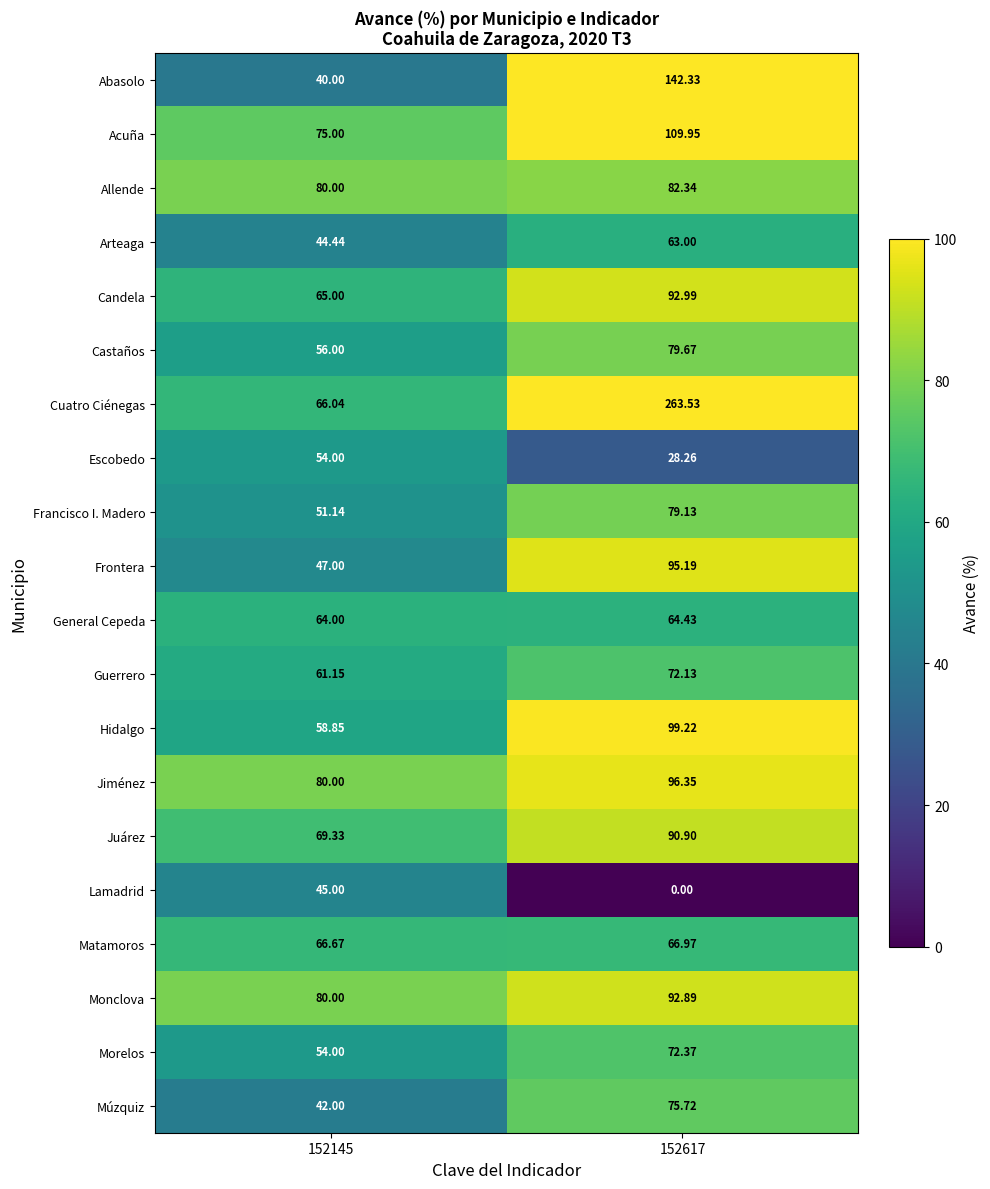

Rank the series at 152617 from highest to lowest value.

Cuatro Ciénegas, Abasolo, Acuña, Hidalgo, Jiménez, Frontera, Candela, Monclova, Juárez, Allende, Castaños, Francisco I. Madero, Múzquiz, Morelos, Guerrero, Matamoros, General Cepeda, Arteaga, Escobedo, Lamadrid